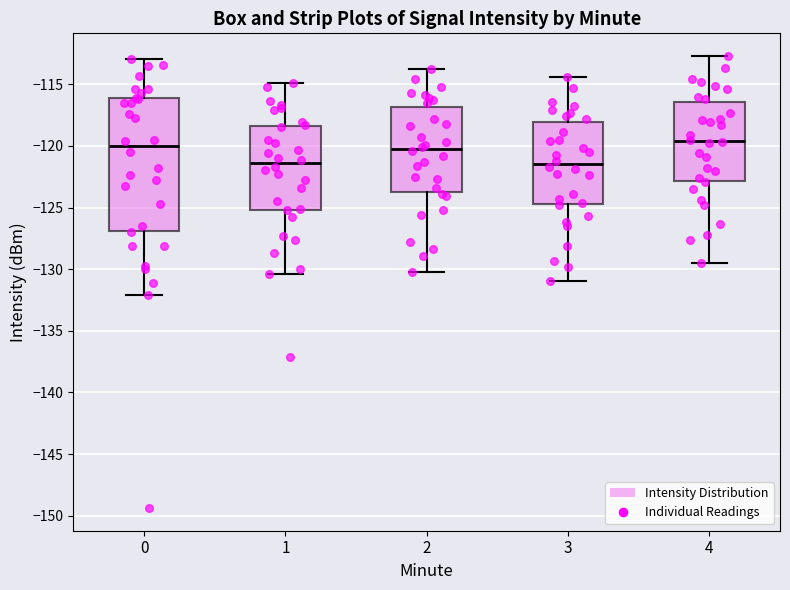

Reading left to right, transcribe this box plot: for each box, give where its median line is, the range the box spans, and where its two whiskers end, as read against the y-axis. The values are not printed on the chart, so give them approximately, as read against the axis.

0: median -120.0, box -127.0 to -116.0, whiskers -132.0 to -113.0
1: median -121.5, box -125.0 to -118.5, whiskers -130.5 to -115.0
2: median -120.0, box -124.0 to -117.0, whiskers -130.0 to -114.0
3: median -121.5, box -124.5 to -118.0, whiskers -131.0 to -114.5
4: median -119.5, box -123.0 to -116.5, whiskers -129.5 to -112.5